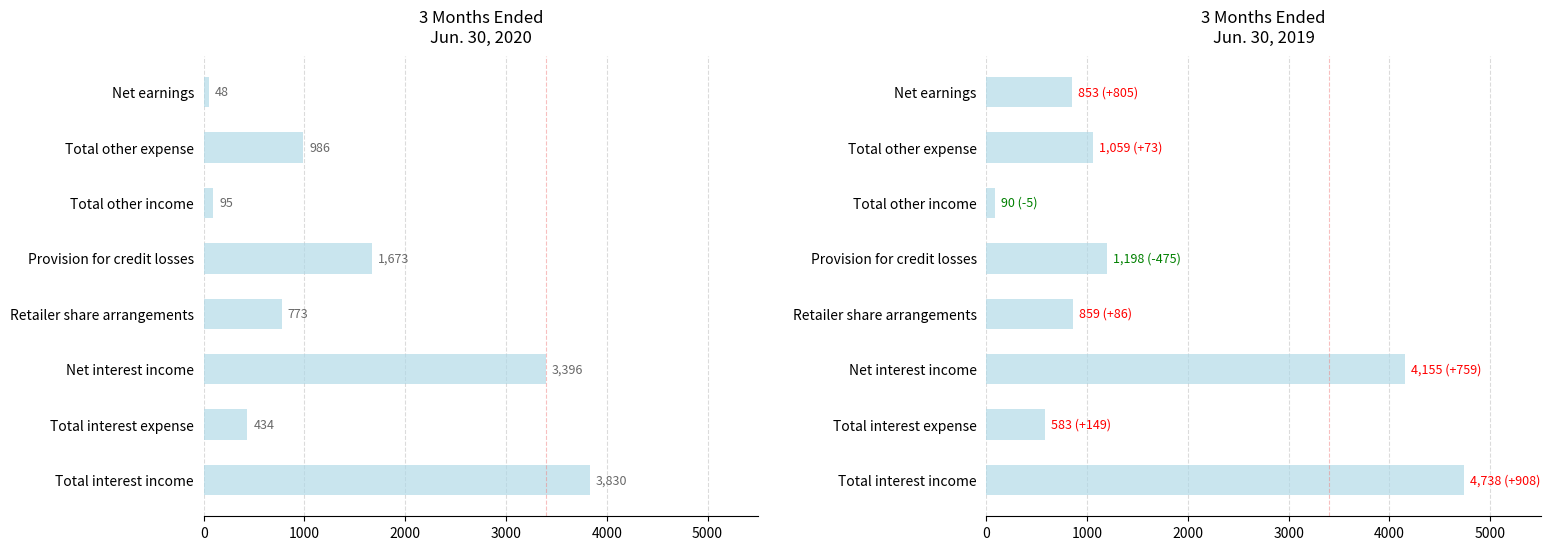

What is the total value across all series at Total interest income?

8568